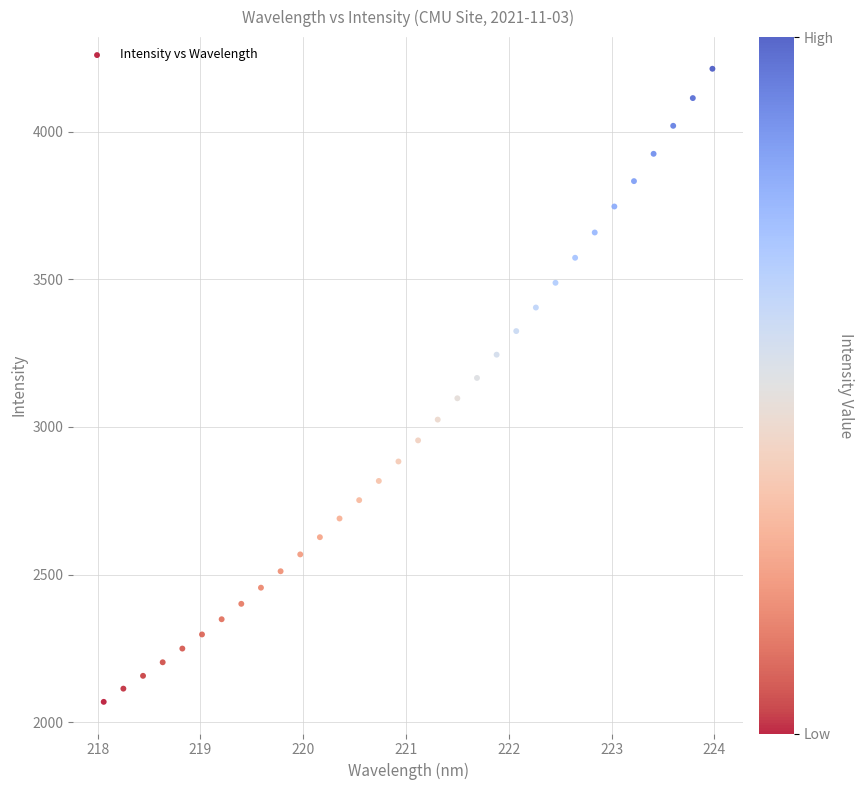

What is the range of X values (max minus min)?

5.9